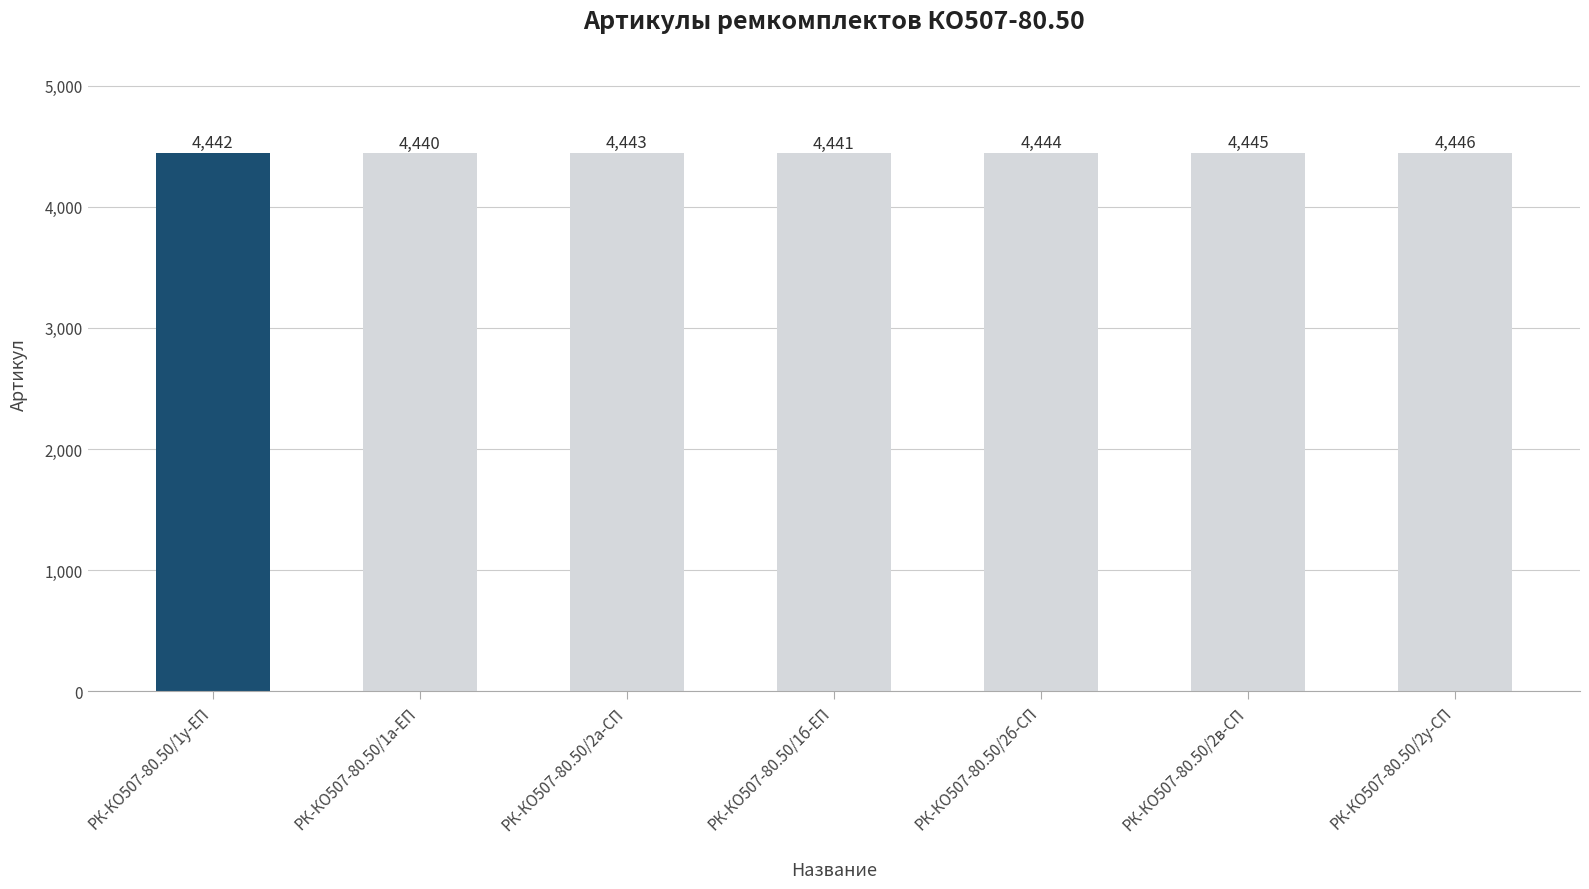

Does the chart contain any negative values?

No